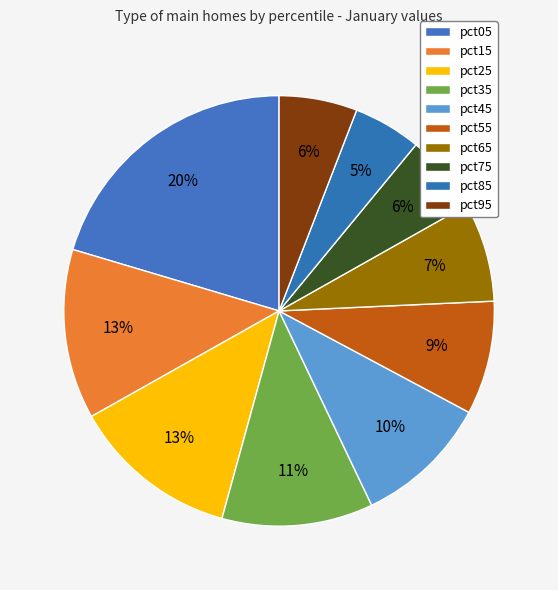

How many slices are in this pie chart?

10